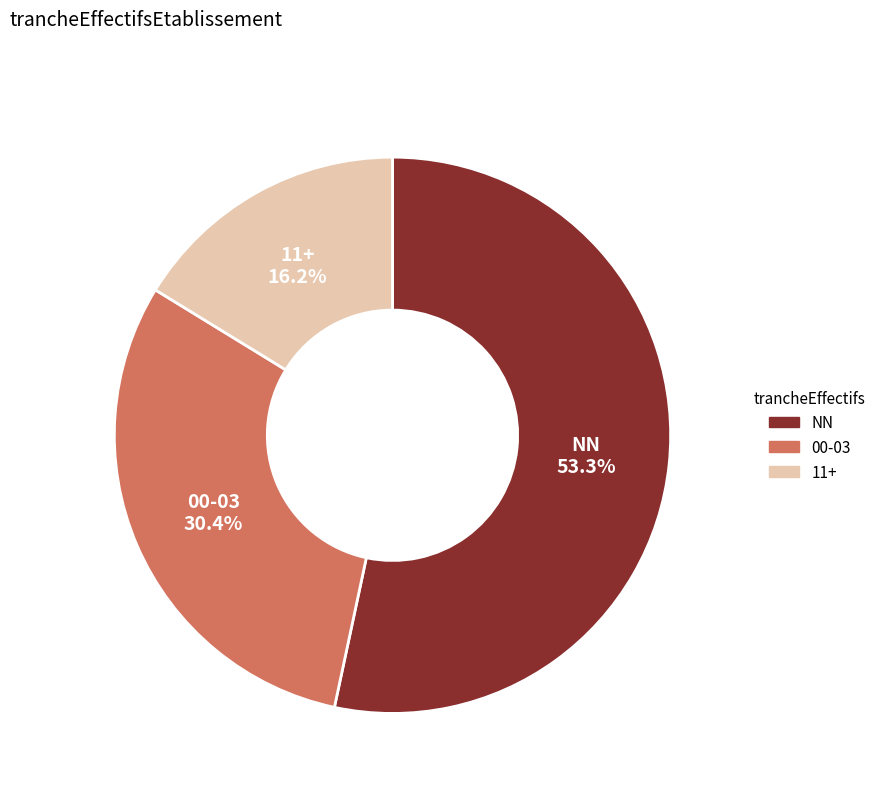

Is there a majority slice in this chart?

Yes